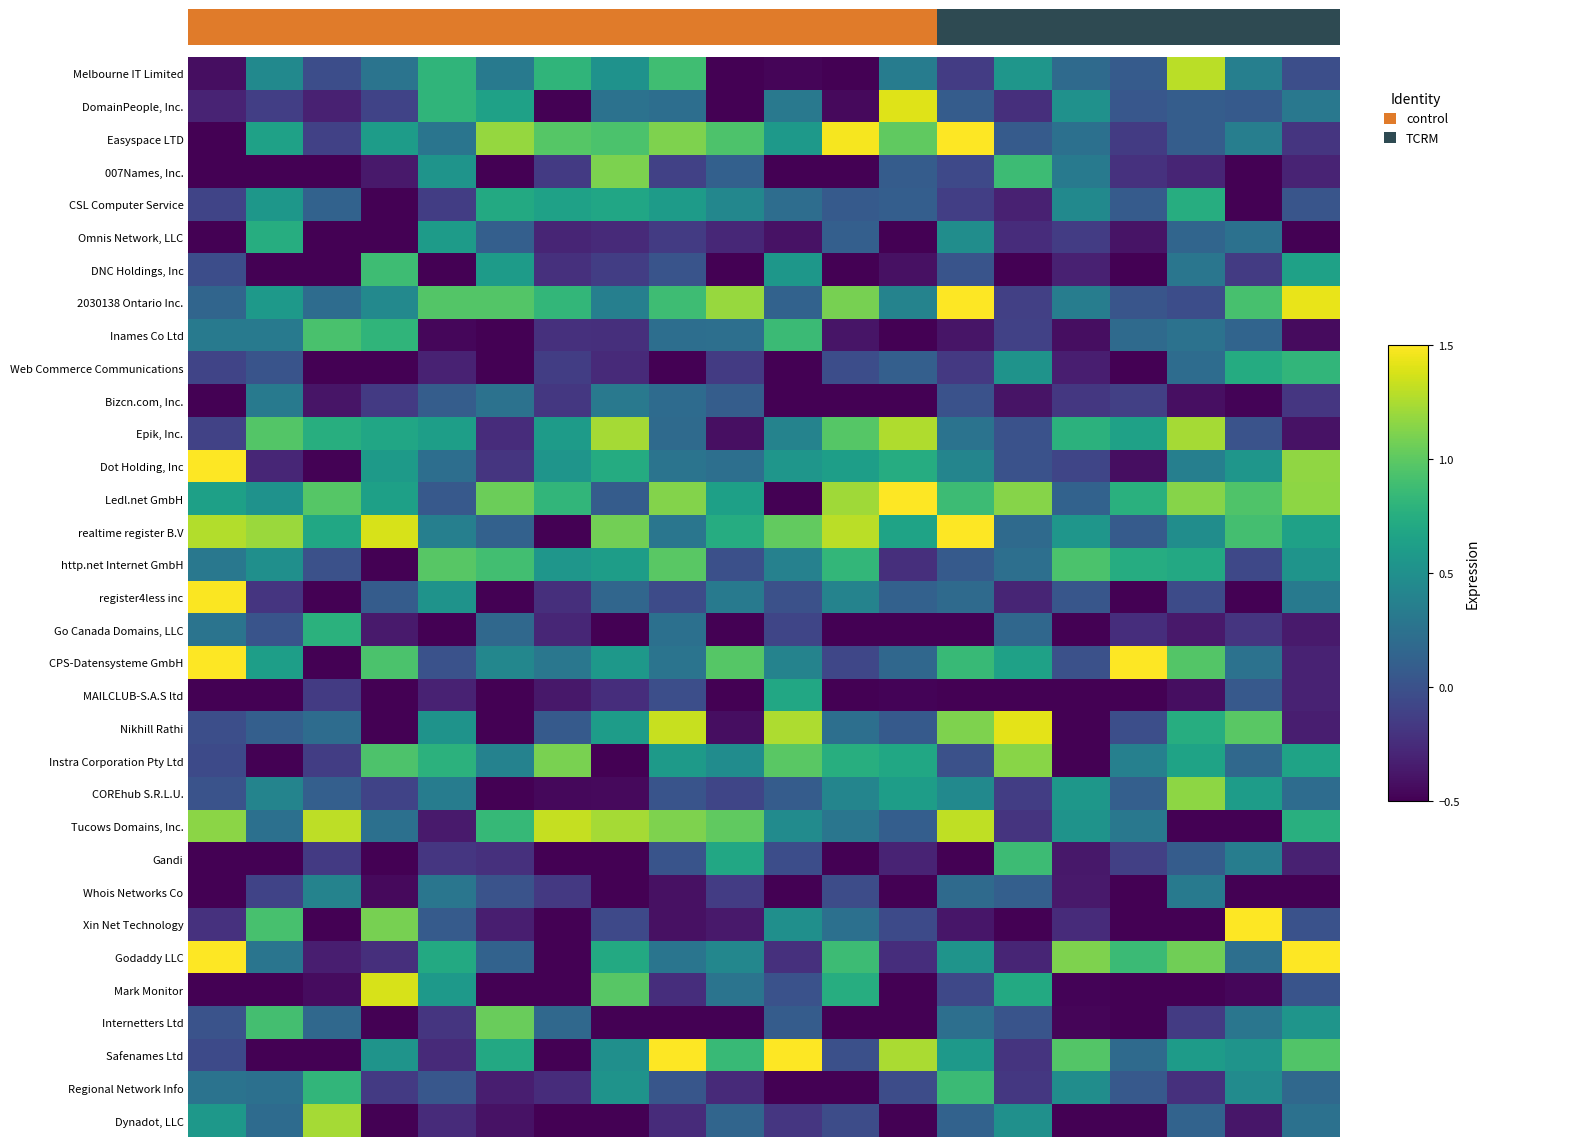

How many data points does each series have?

20